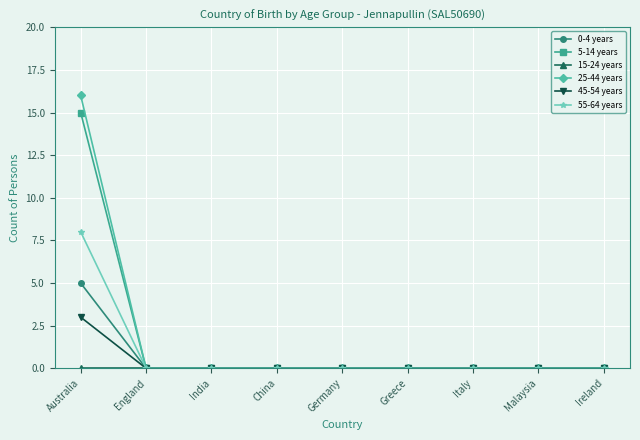

At which category is the sum across all series the highest?

Australia